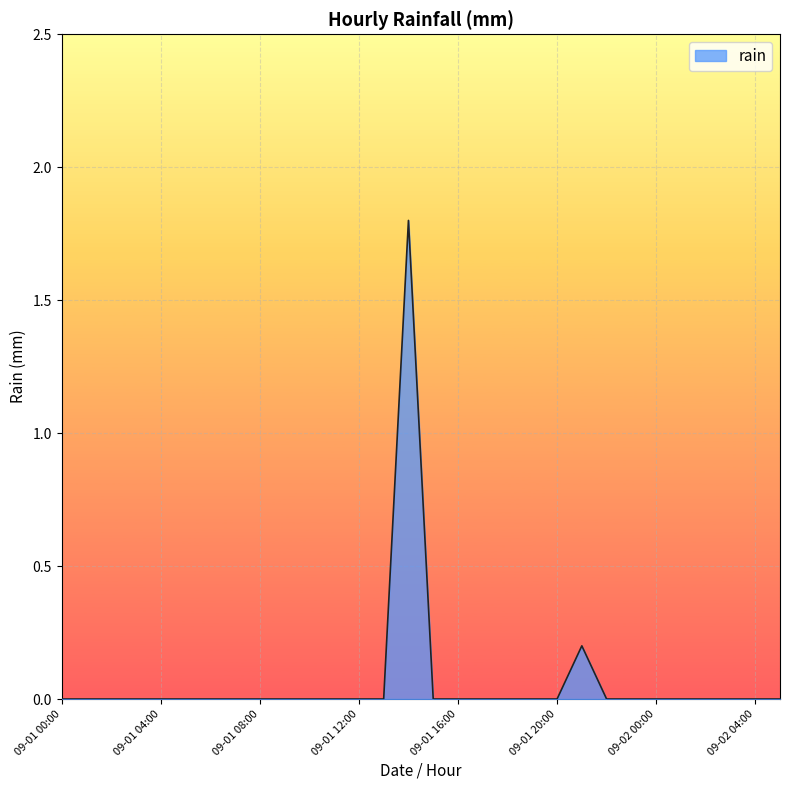

What is the difference between the maximum and minimum values?

1.8